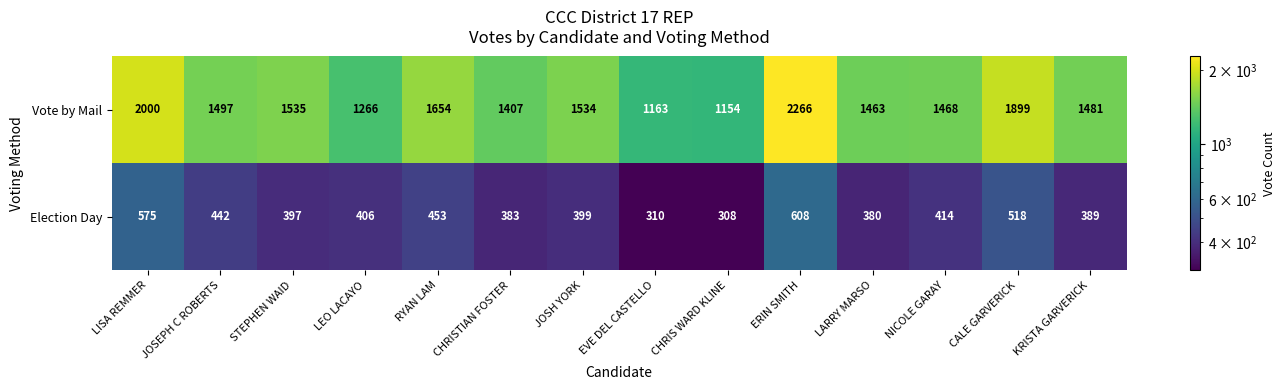

What is the difference between the second highest and minimum values in the Election Day series?

267